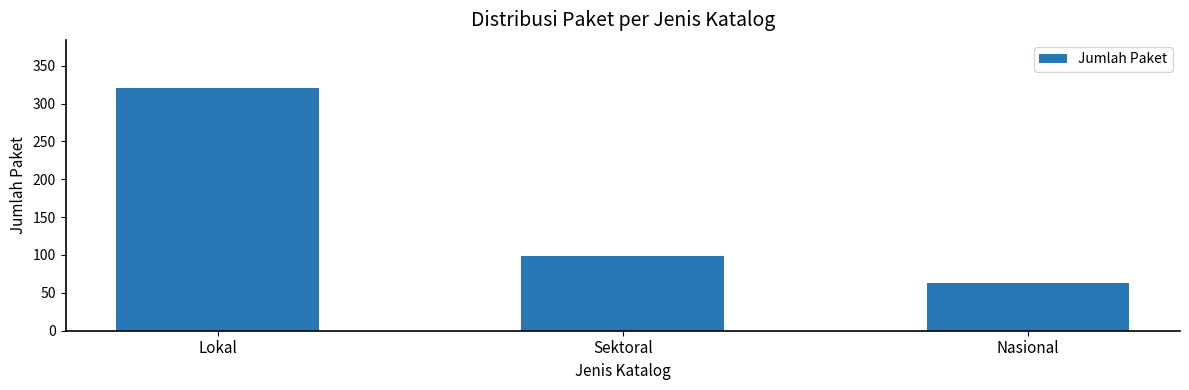

Reading left to right, transcribe all the data shown in this chart.

320	98	63